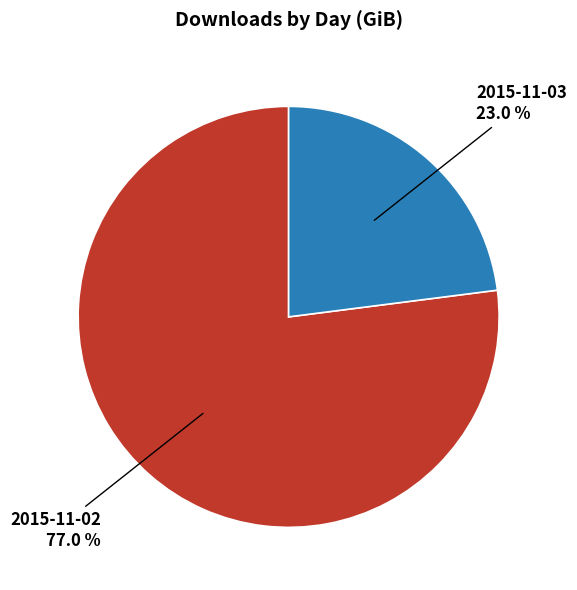

Is there any slice that represents more than half of the pie?

Yes